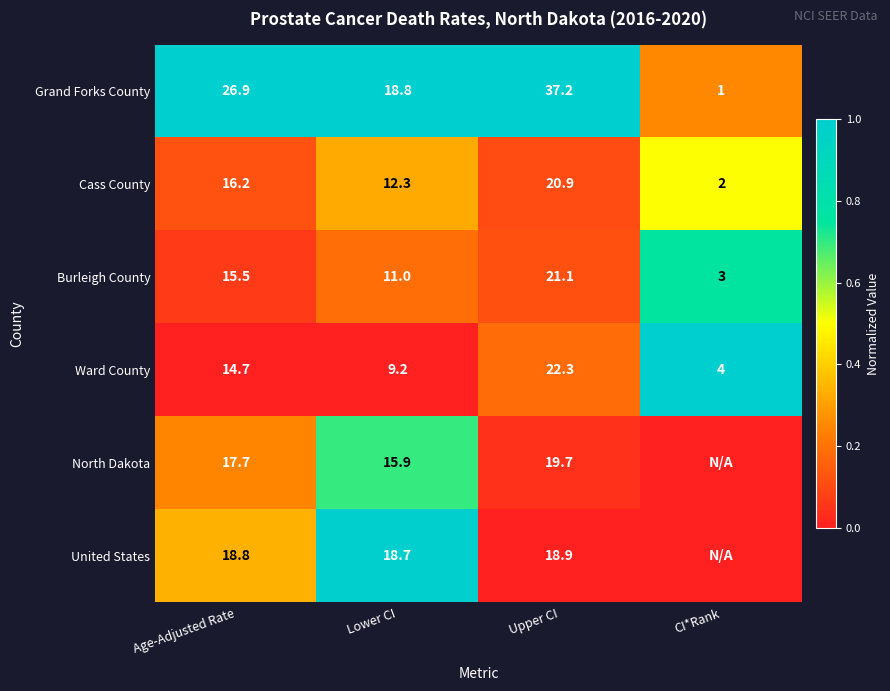

What is the spread (max minus min) of values at Upper CI?

18.3